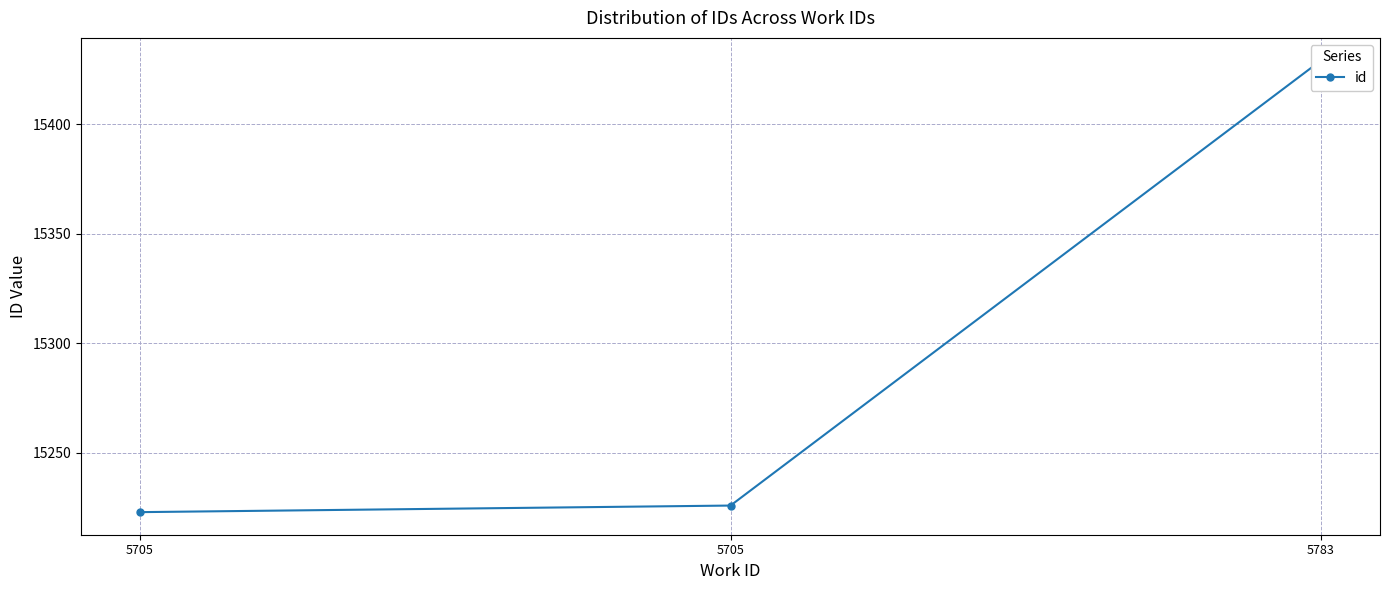

What is the sum of the values at 5705 and 5783?

30652